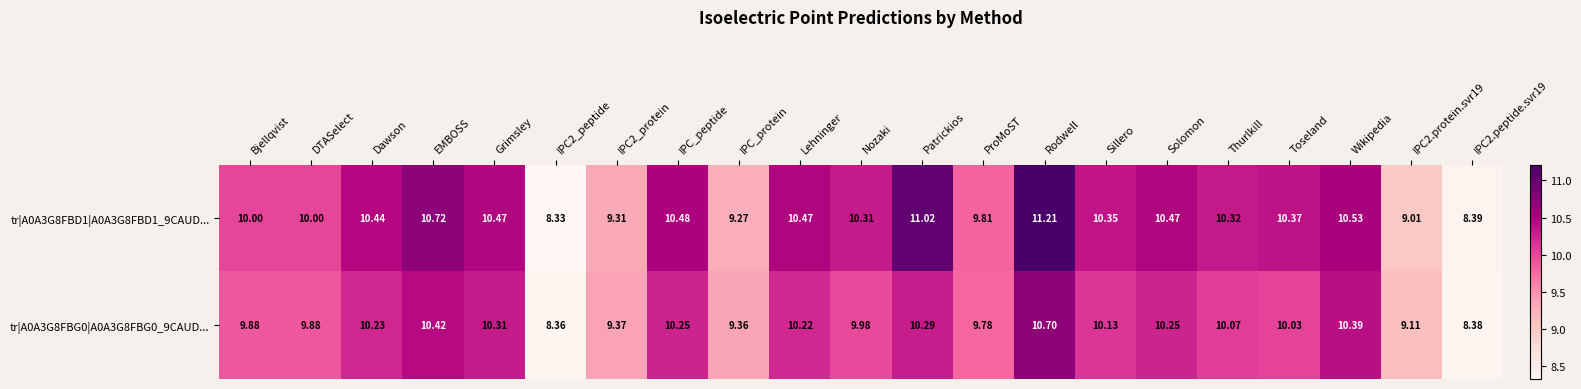

At which category is the sum across all series the highest?

Rodwell